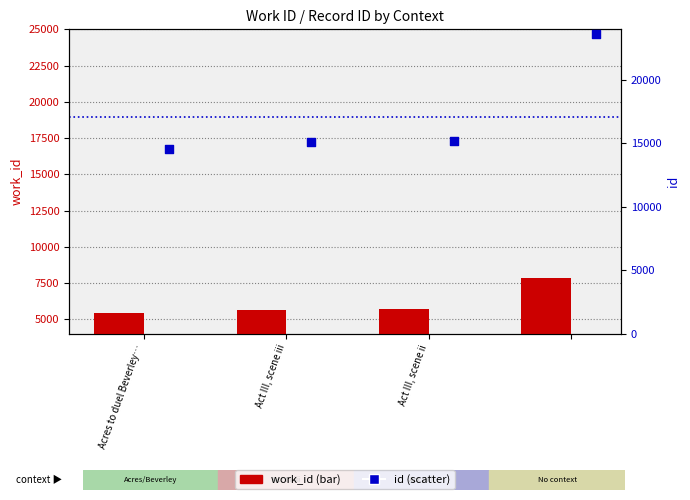

Is the value of work_id at Acres to duel Beverley… greater than the value of id at Acres to duel Beverley…?

No